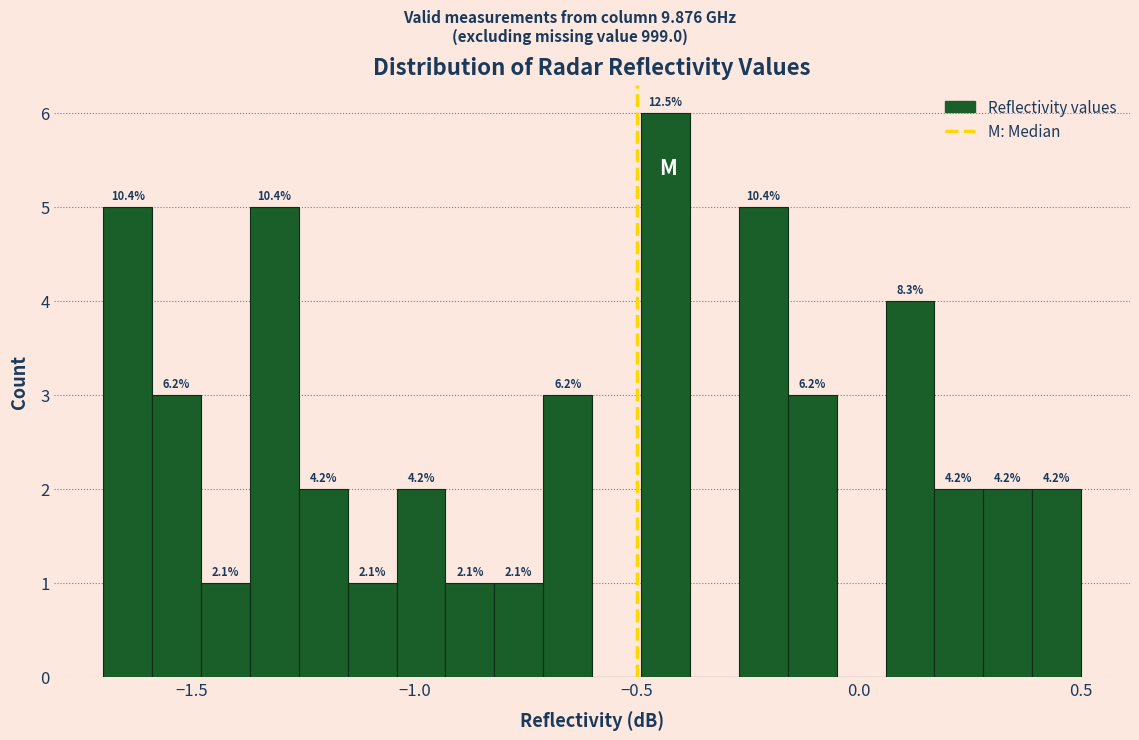

Around what value on the x-axis is the tallest bar? Give the approximate position of its centre, as read against the axis.

-0.45